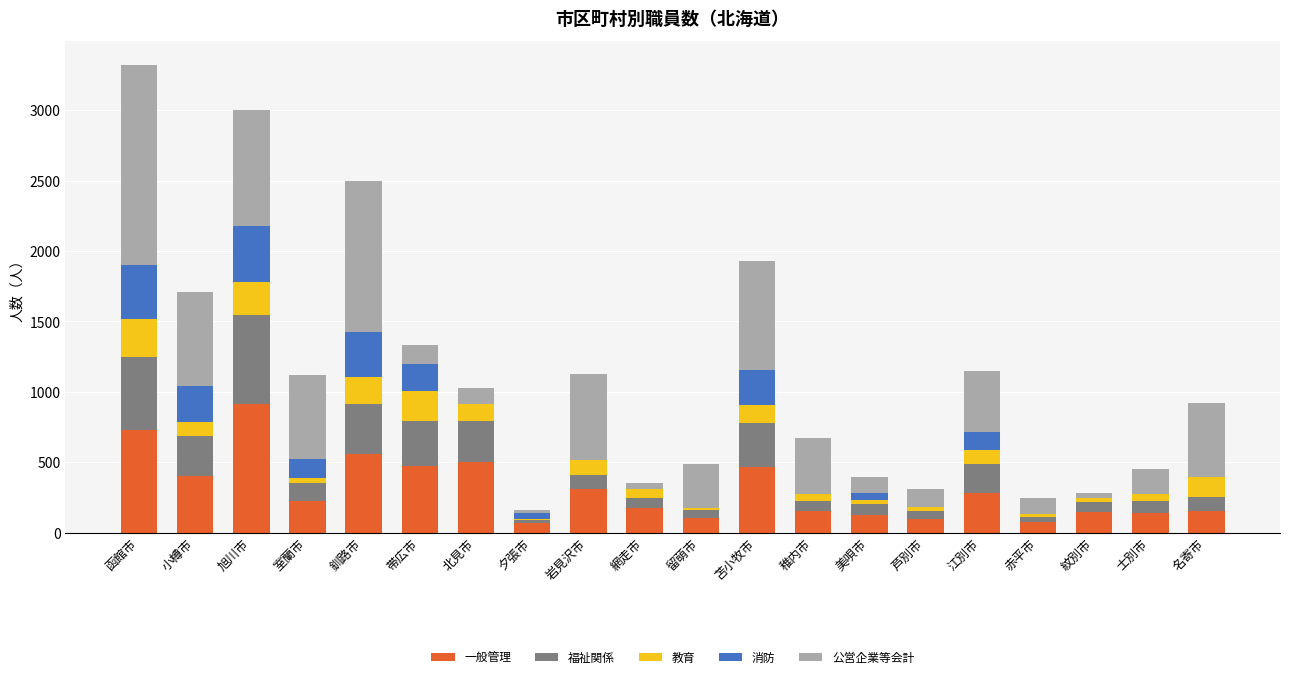

What is the sum of all 一般管理 values?

6087